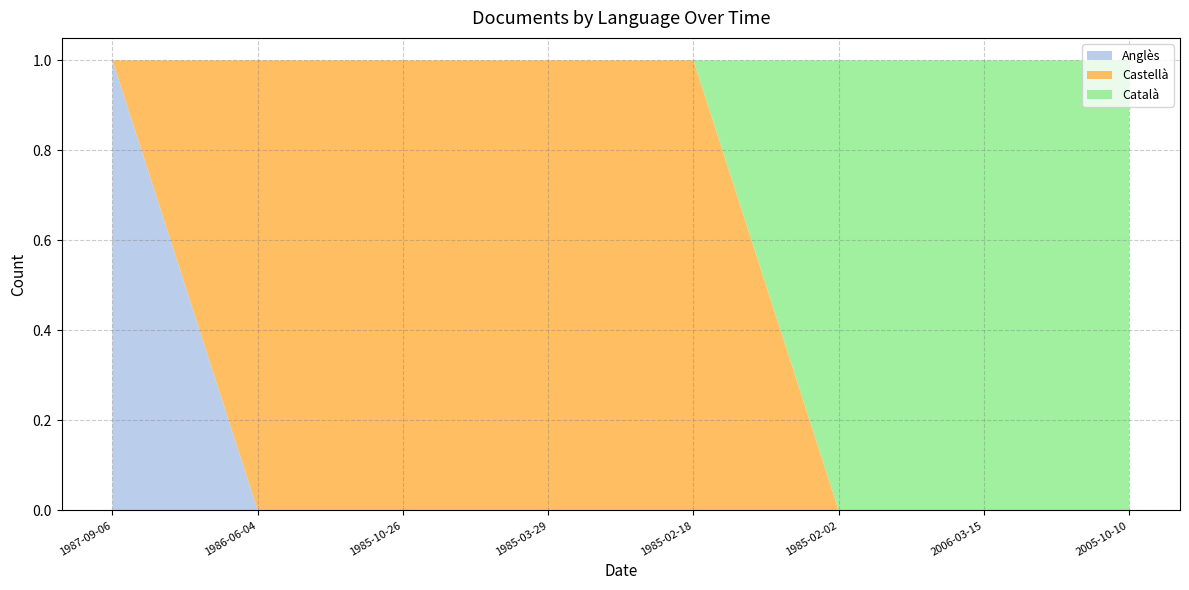

Reading left to right, list all the values displayed in this chart.

Anglès: 1987-09-06=1	1986-06-04=0	1985-10-26=0	1985-03-29=0	1985-02-18=0	1985-02-02=0	2006-03-15=0	2005-10-10=0
Castellà: 1987-09-06=0	1986-06-04=1	1985-10-26=1	1985-03-29=1	1985-02-18=1	1985-02-02=0	2006-03-15=0	2005-10-10=0
Català: 1987-09-06=0	1986-06-04=0	1985-10-26=0	1985-03-29=0	1985-02-18=0	1985-02-02=1	2006-03-15=1	2005-10-10=1